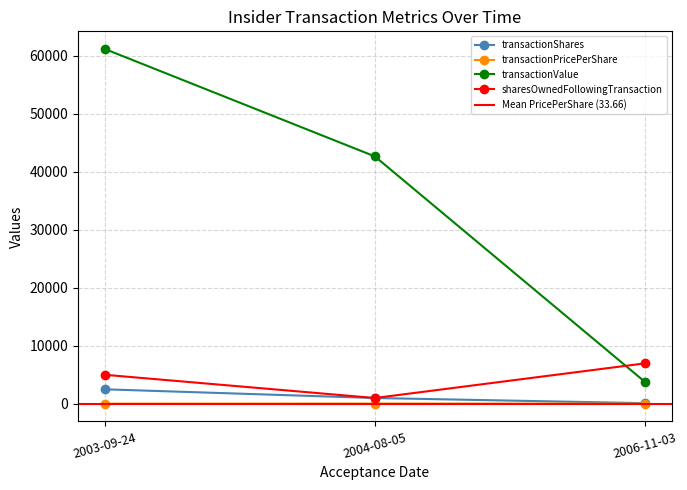

Rank the series at 2004-08-05 from highest to lowest value.

transactionValue, transactionShares, sharesOwnedFollowingTransaction, transactionPricePerShare